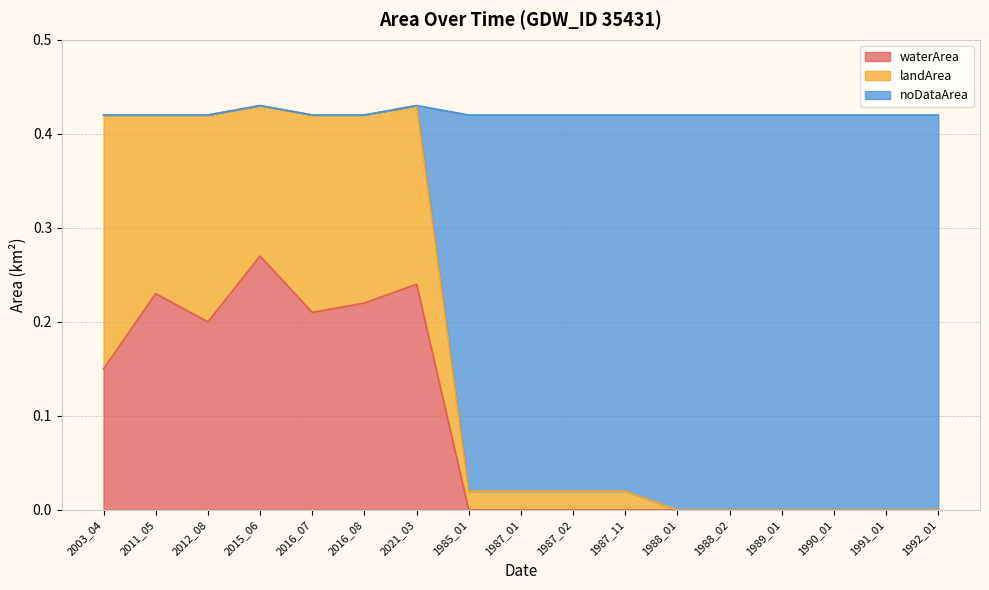

List the labels in order of waterArea value, smallest first.

1985_01, 1987_01, 1987_02, 1987_11, 1988_01, 1988_02, 1989_01, 1990_01, 1991_01, 1992_01, 2003_04, 2012_08, 2016_07, 2016_08, 2011_05, 2021_03, 2015_06